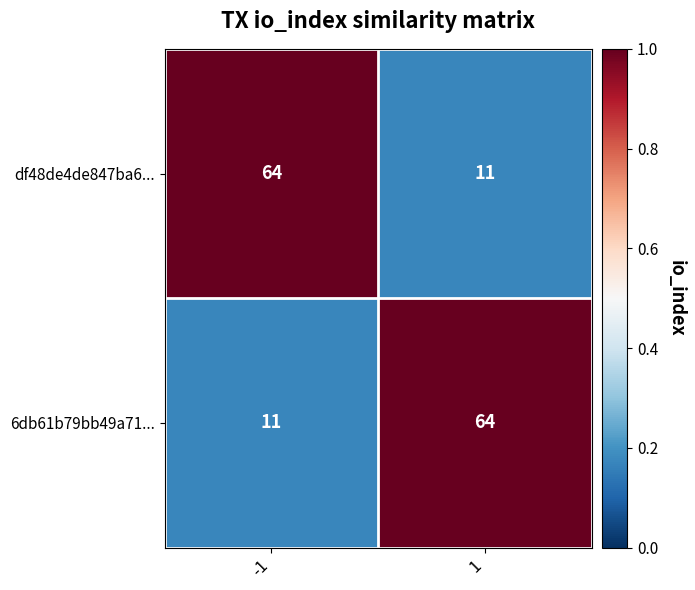

Reading left to right, transcribe all the data shown in this chart.

df48de4de847ba6...: -1=64	1=11
6db61b79bb49a71...: -1=11	1=64